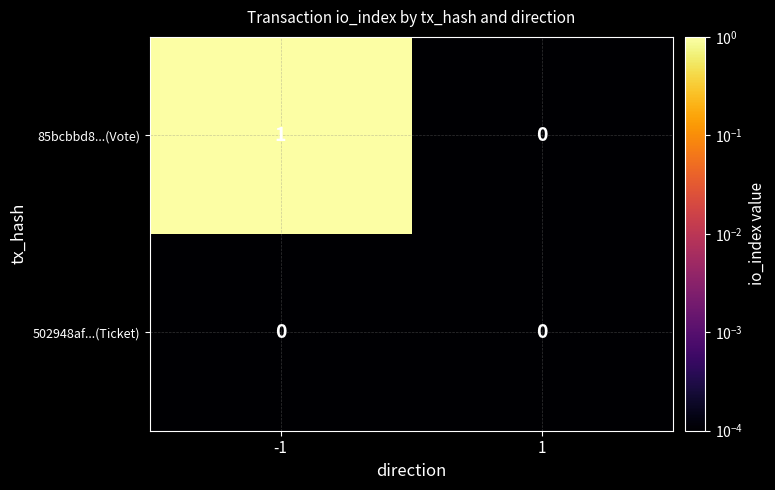

What is the spread (max minus min) of values at -1?

1